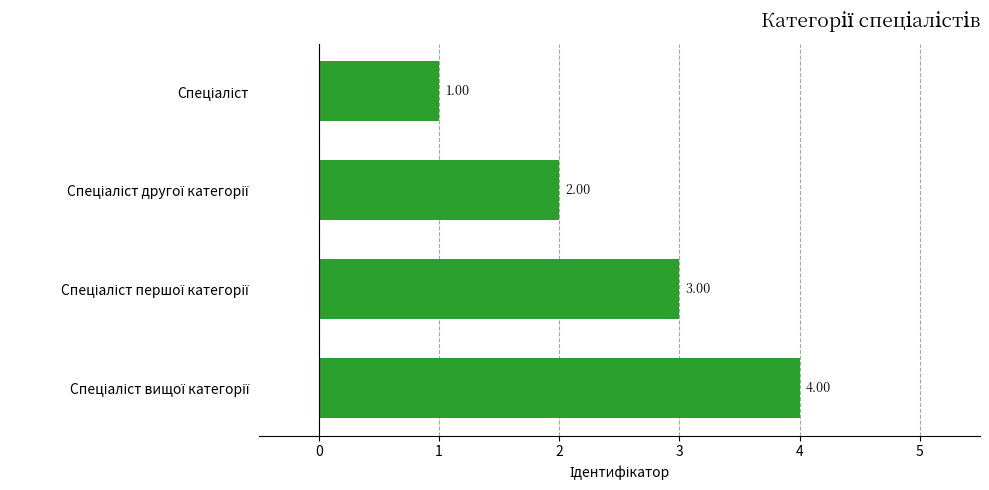

What is the difference between the maximum and second lowest values?

2